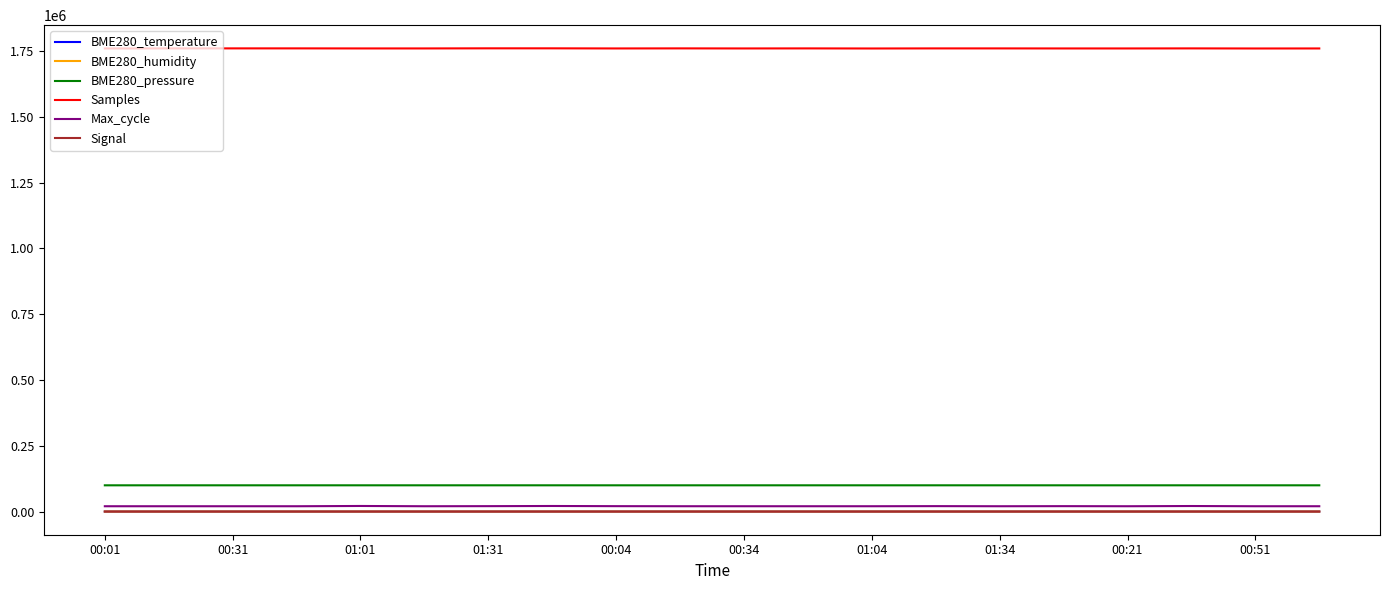

What is the greatest value displayed?

1760436.0